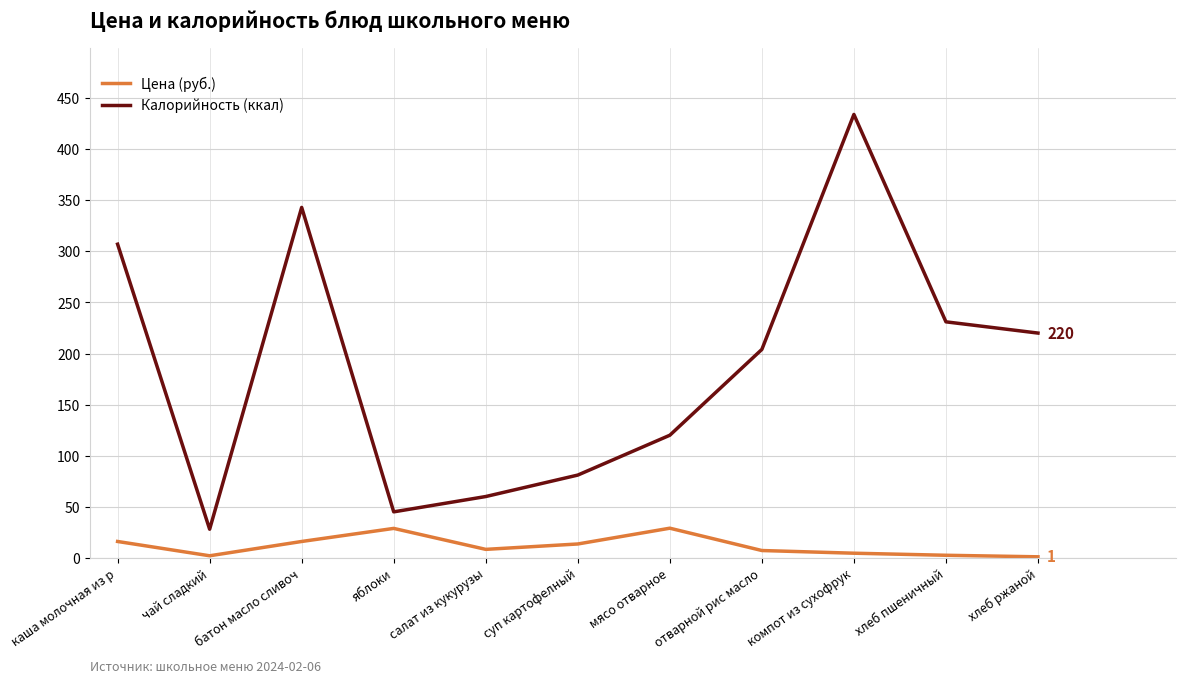

At which category does Калорийность (ккал) reach its first local peak?

батон масло сливоч